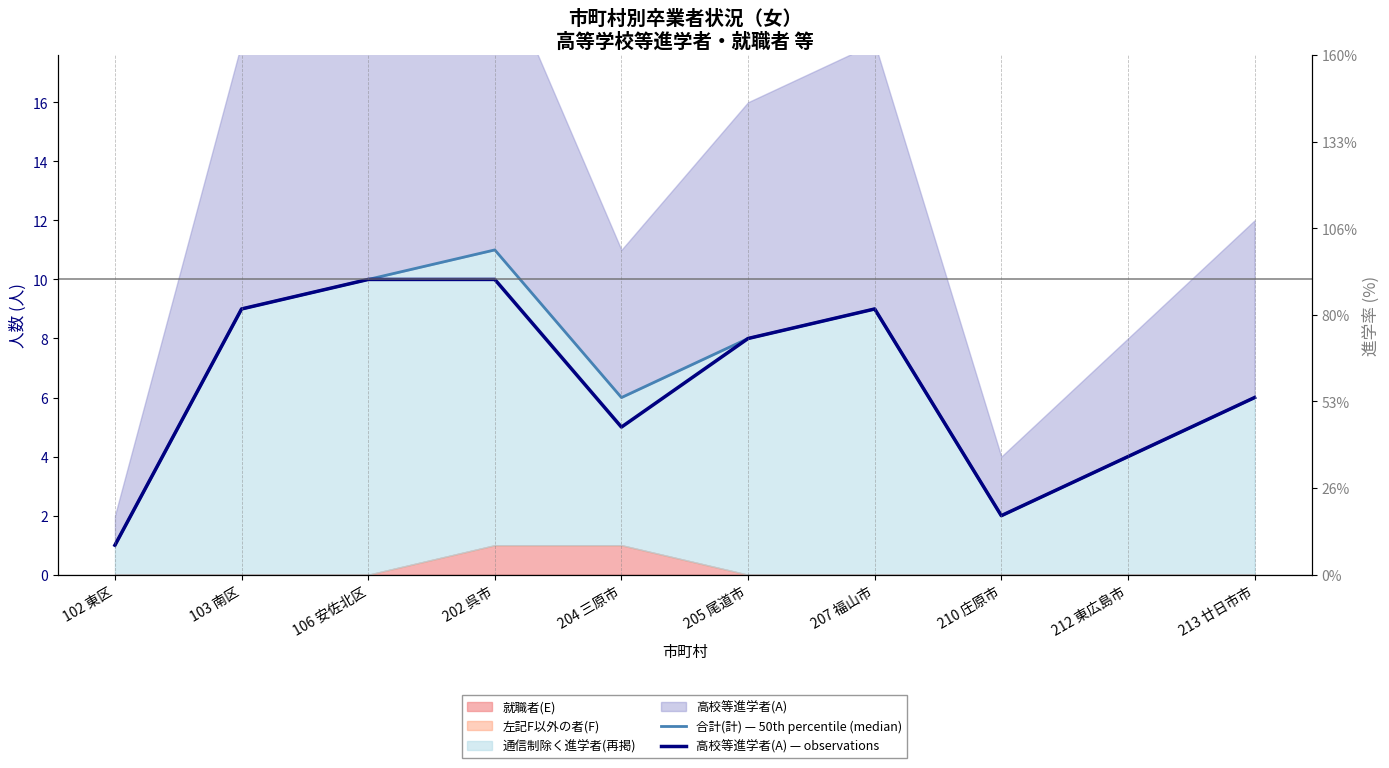

How many data points in 合計(計) — 50th percentile (median) are less than 8?

5